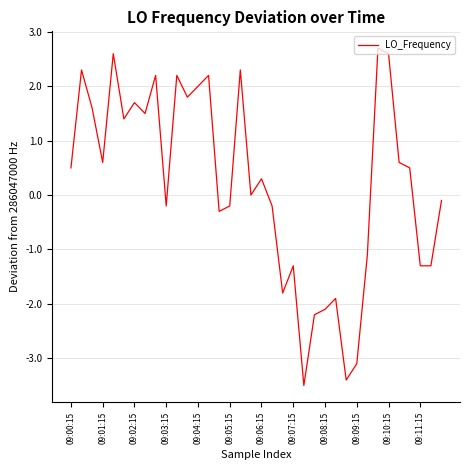

What is the difference between the maximum and minimum values?

6.2